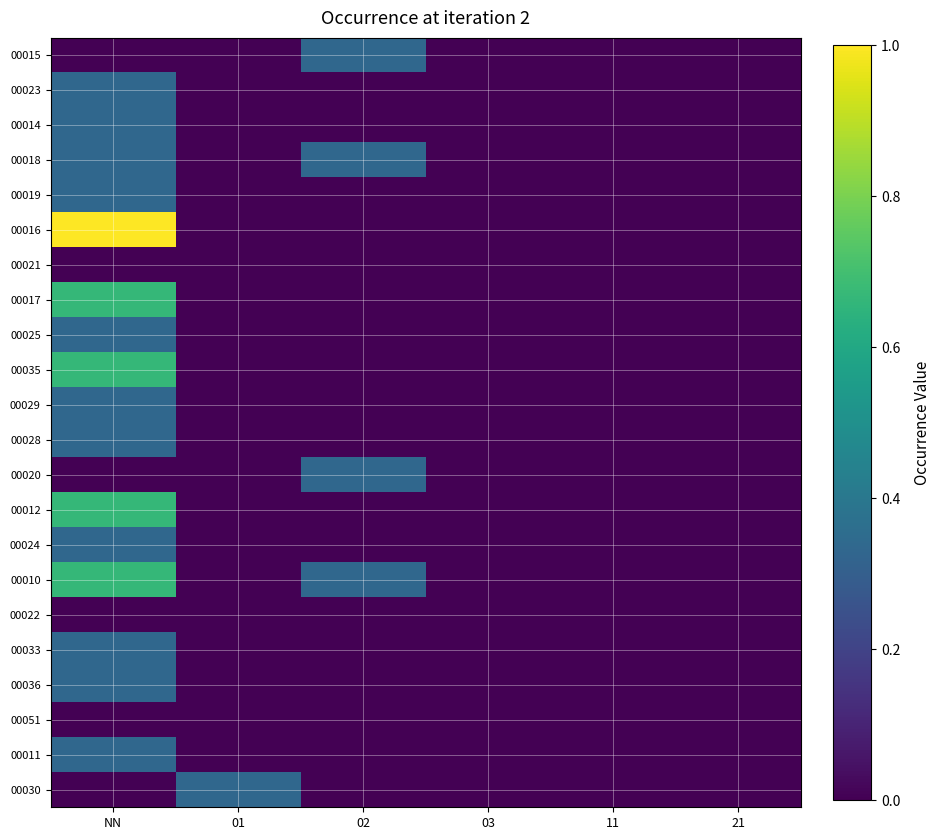

What is the total value across all series at 02?

1.3